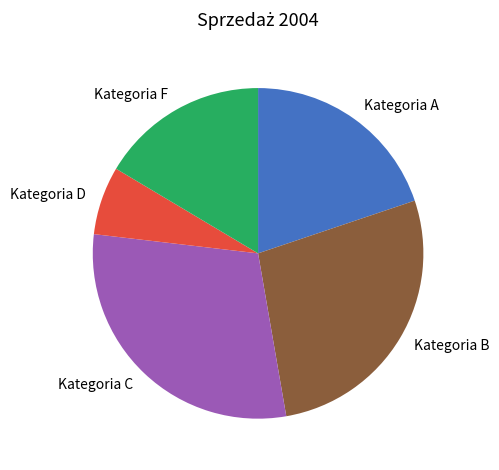

How many segments does this pie chart have?

5